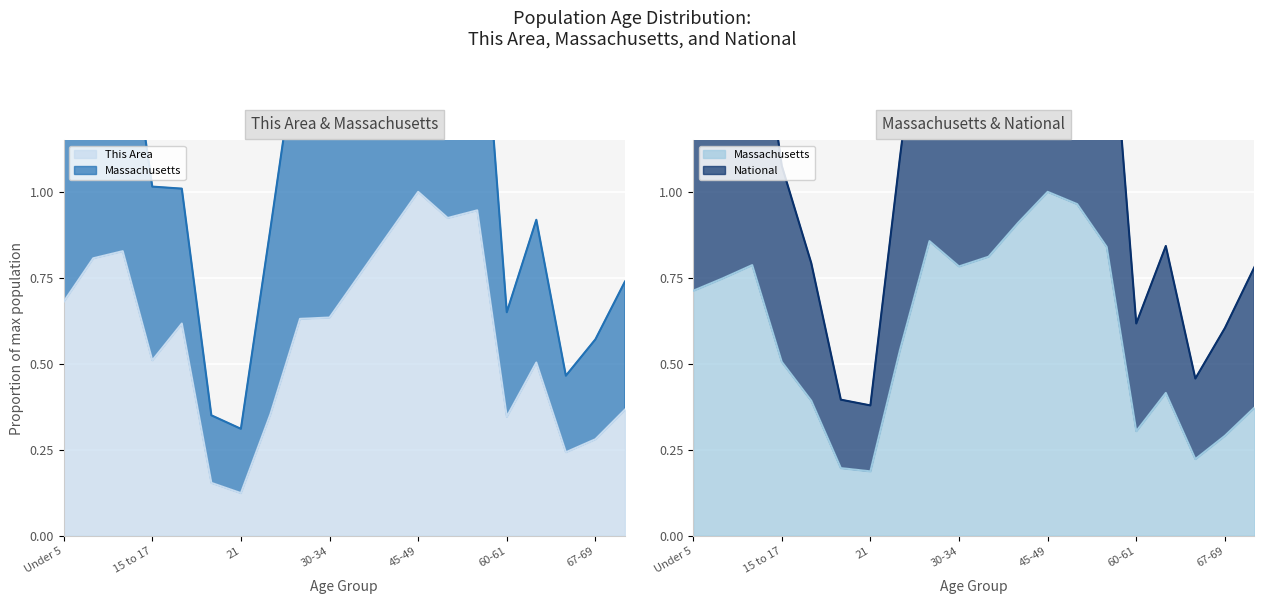

What is the approximate value of This Area at 65-66?

0.2